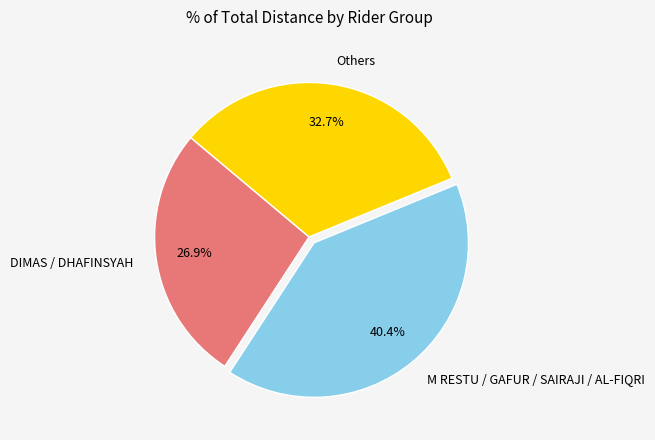

Rank the categories by value from lowest to highest.

DIMAS / DHAFINSYAH, Others, M RESTU / GAFUR / SAIRAJI / AL-FIQRI